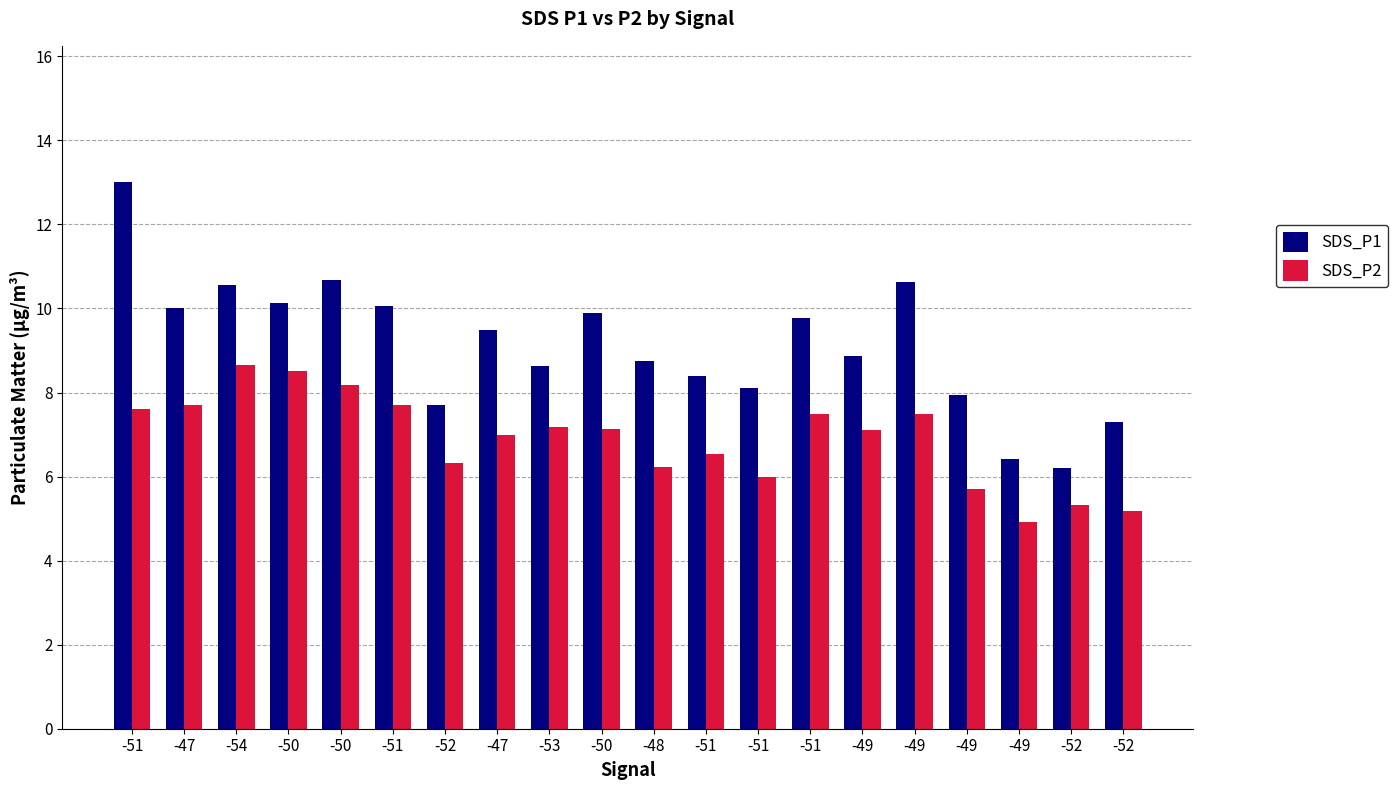

What are all the series names shown in the legend?

SDS_P1, SDS_P2